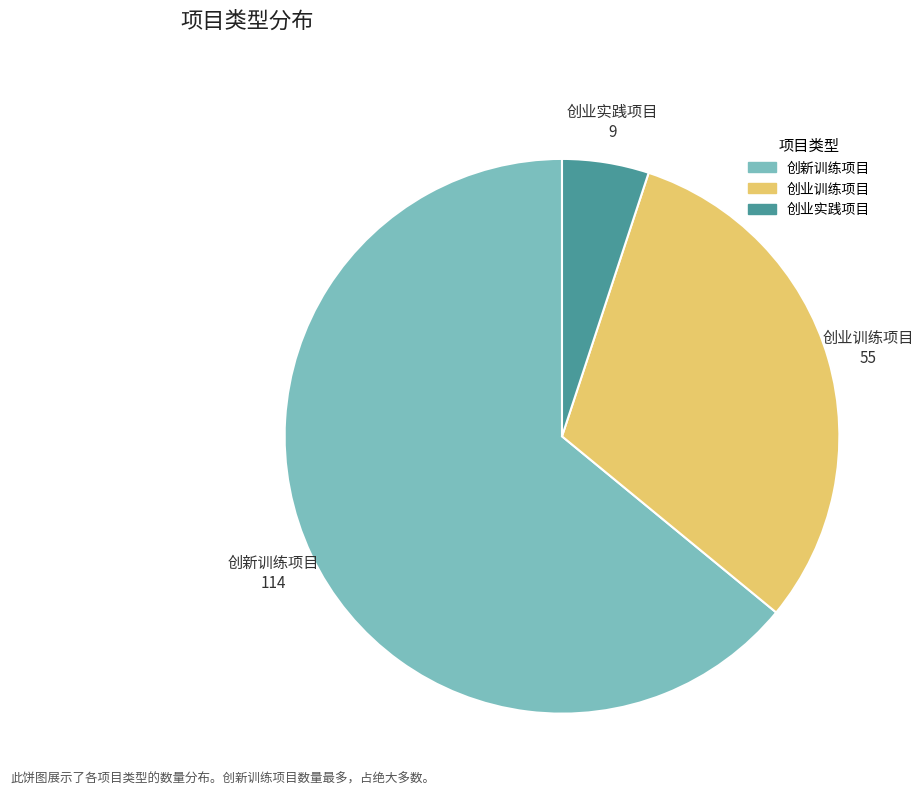

Which slice is the smallest?

创业实践项目